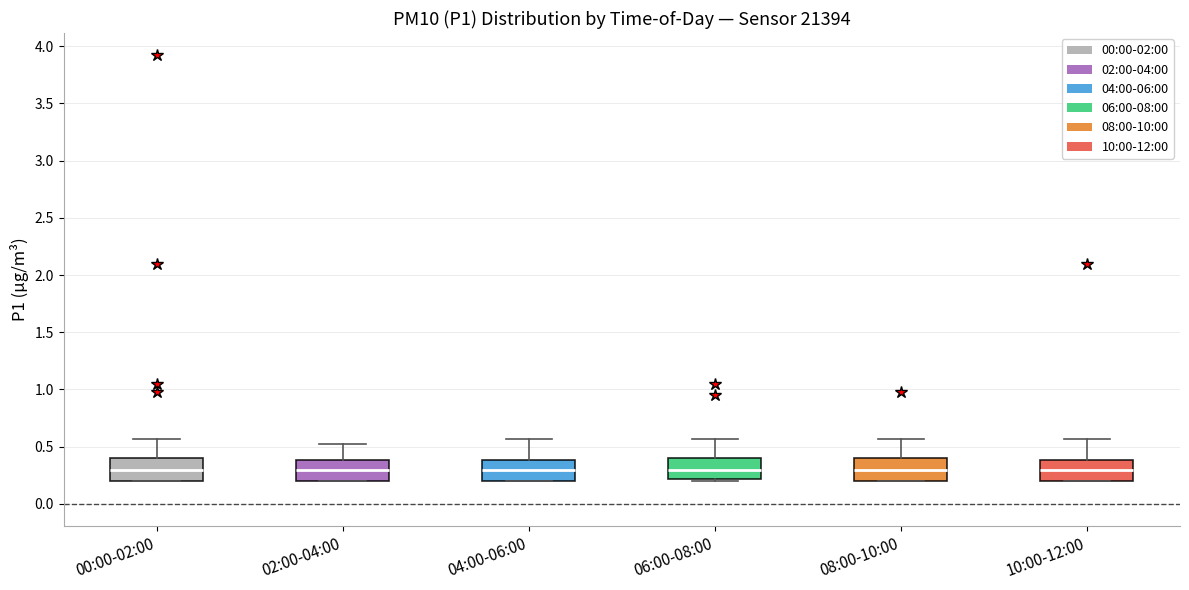

Reading left to right, transcribe this box plot: for each box, give where its median line is, the range the box spans, and where its two whiskers end, as read against the y-axis. The values are not printed on the chart, so give them approximately, as read against the axis.

00:00-02:00: median 0.30, box 0.20 to 0.40, whiskers 0.20 to 0.55
02:00-04:00: median 0.30, box 0.20 to 0.40, whiskers 0.20 to 0.50
04:00-06:00: median 0.30, box 0.20 to 0.40, whiskers 0.20 to 0.55
06:00-08:00: median 0.30, box 0.20 to 0.40, whiskers 0.20 to 0.55
08:00-10:00: median 0.30, box 0.20 to 0.40, whiskers 0.20 to 0.55
10:00-12:00: median 0.30, box 0.20 to 0.40, whiskers 0.20 to 0.55